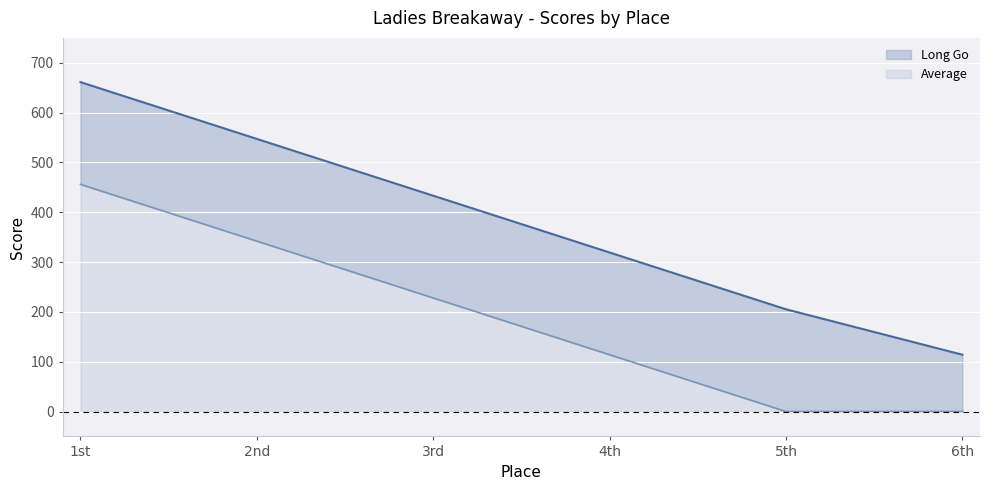

True or false: Average has a value of 172.6 at 6th.

False